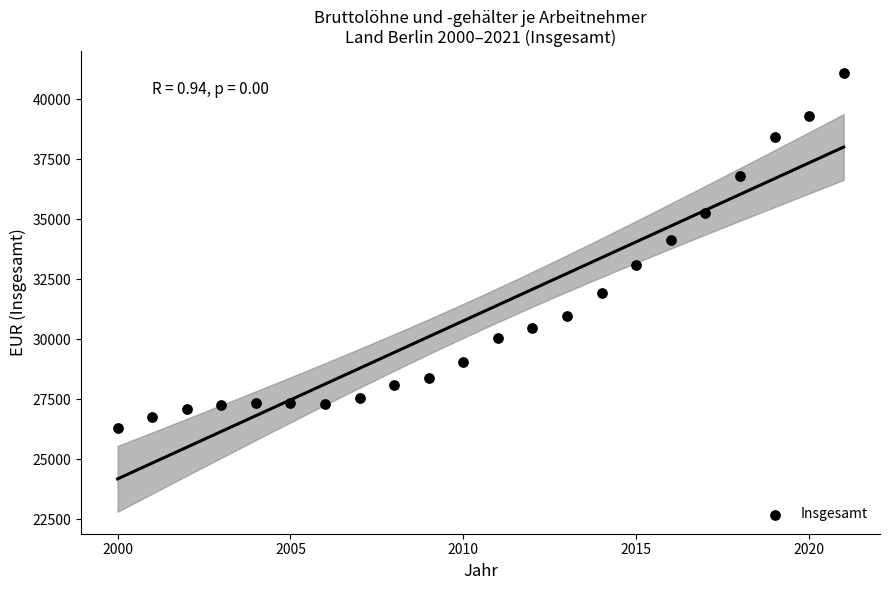

What is the range of Y values (max minus min)?

14771